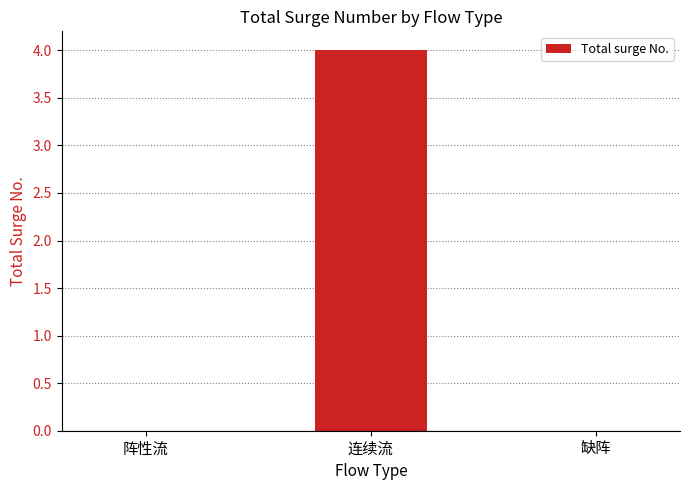

The chart shows a value of 2 at 阵性流. True or false?

False